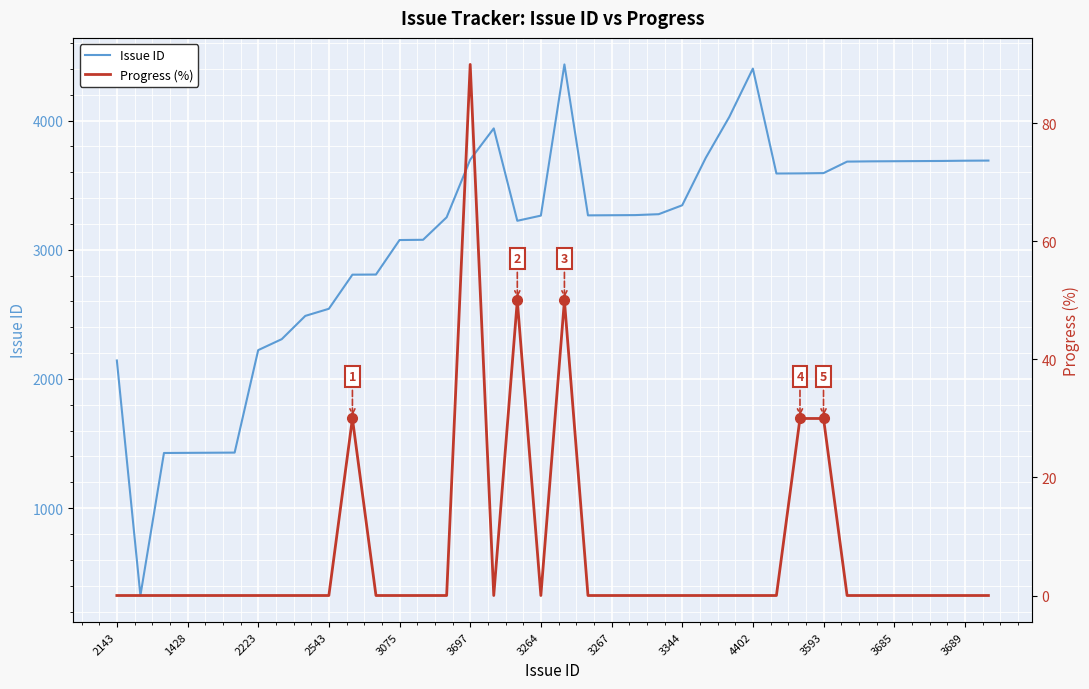

How many values in the Progress (%) series exceed 0?

6